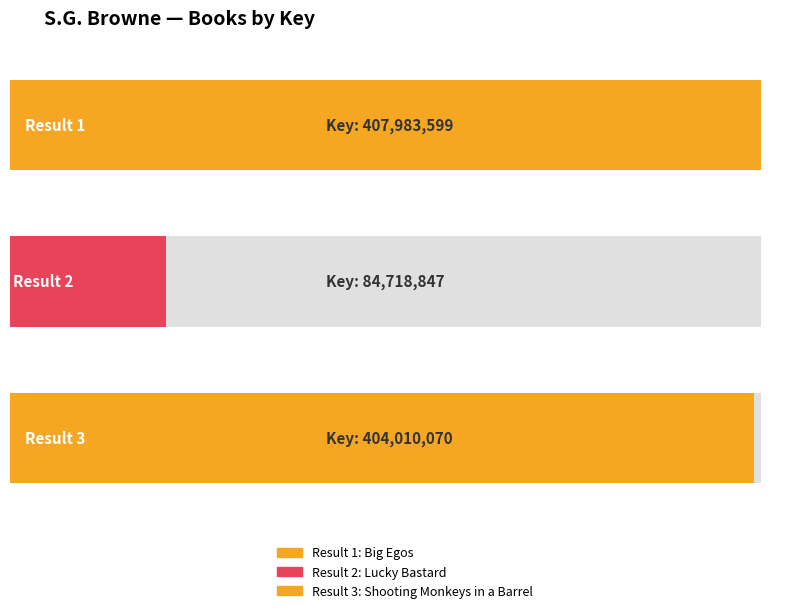

Does the chart contain any negative values?

No